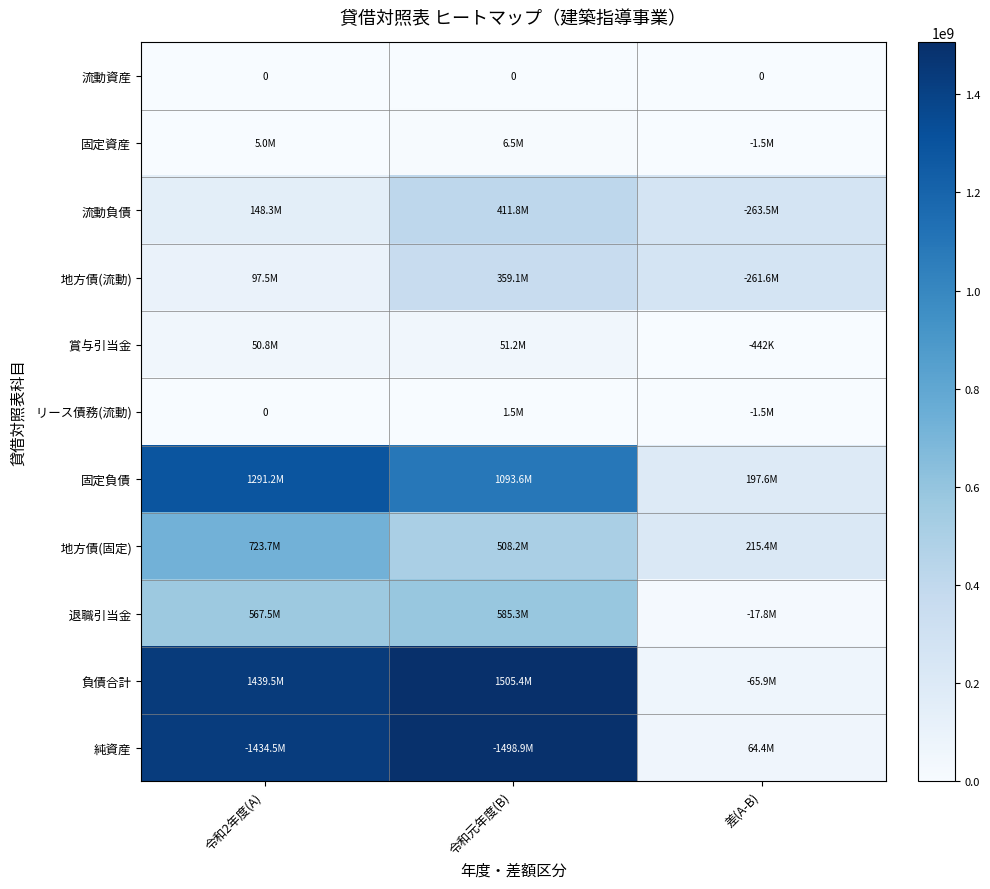

At which category is the sum across all series the highest?

令和元年度(B)